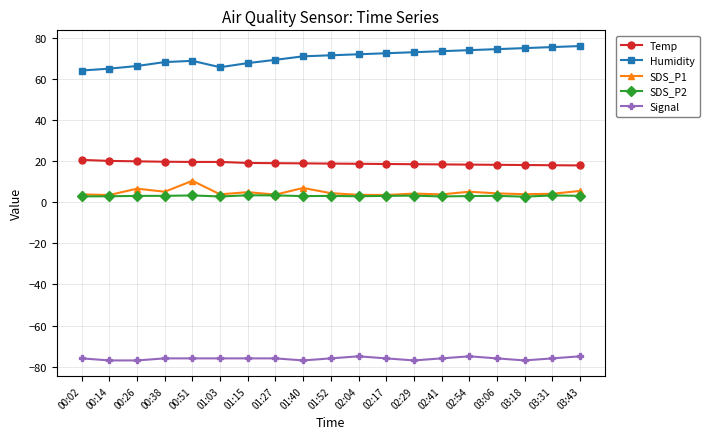

Is the value of Signal at 00:26 greater than the value of SDS_P2 at 01:40?

No